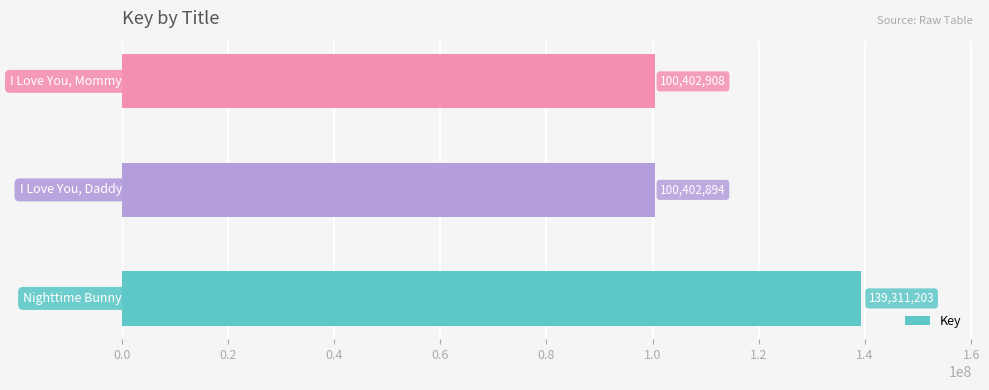

True or false: the data shows 100402894 at 1.0.

True